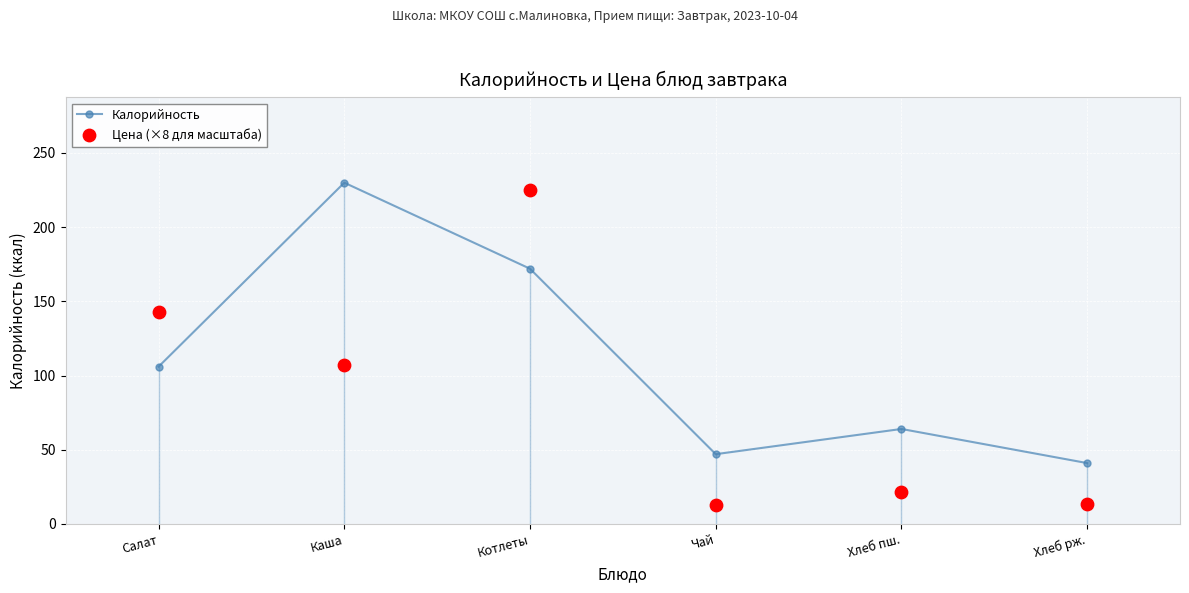

At which category is the sum across all series the highest?

Котлеты